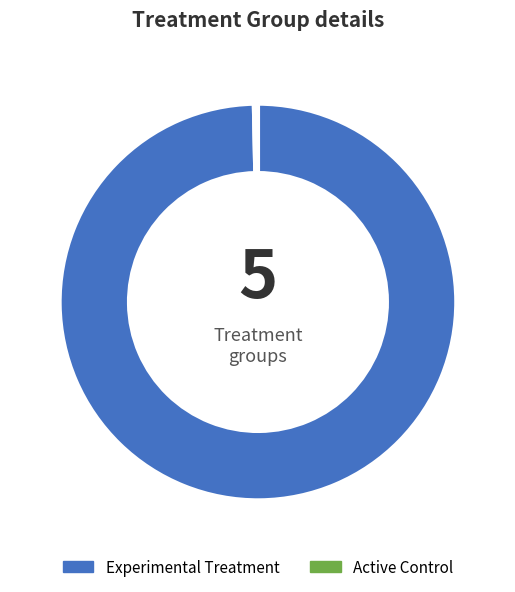

Rank the categories by value from highest to lowest.

Experimental Treatment, Active Control